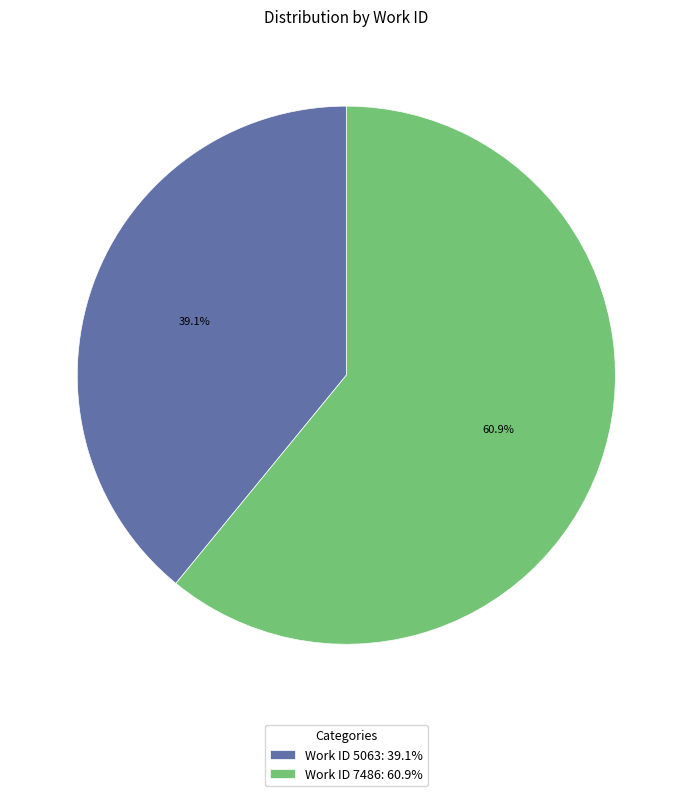

Which slice is the largest?

Work ID 7486: 60.9%